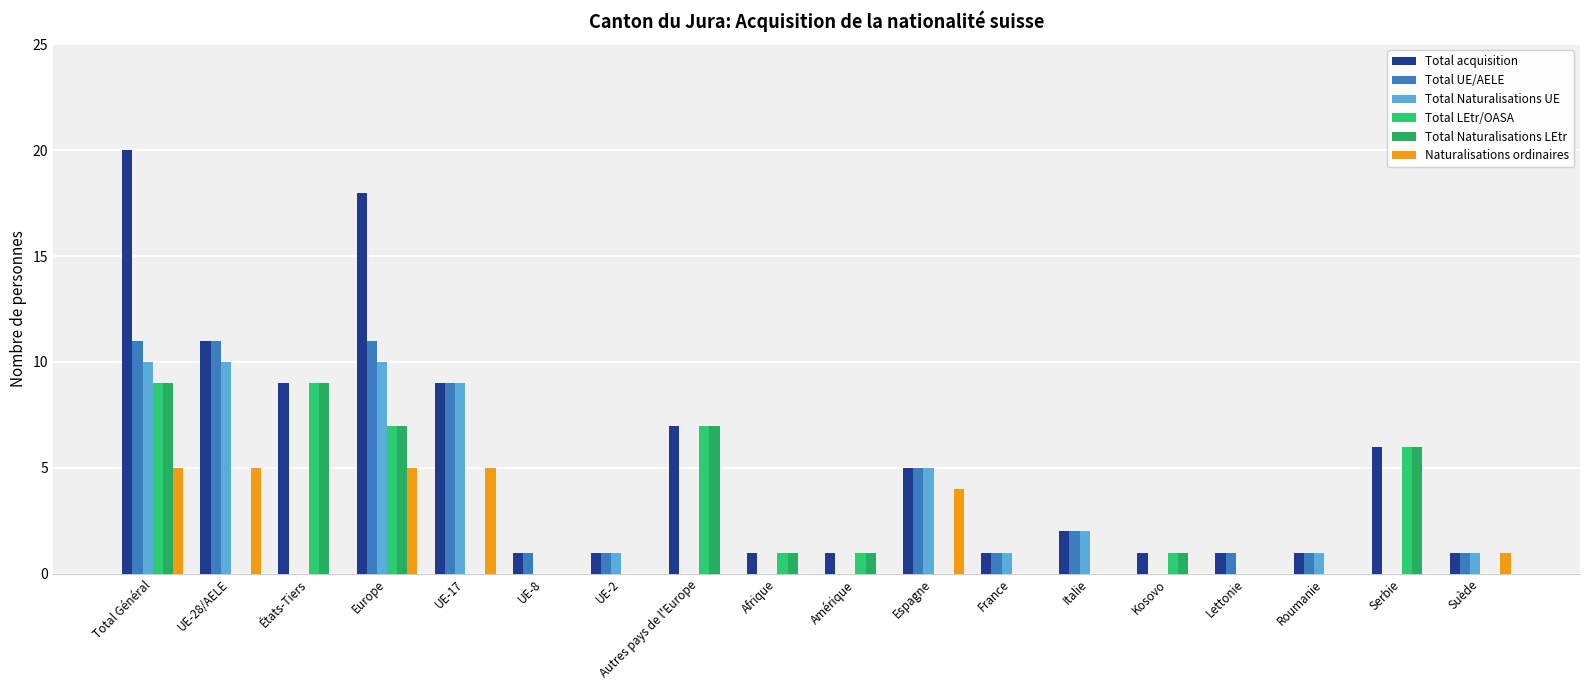

How many groups of bars are there?

18